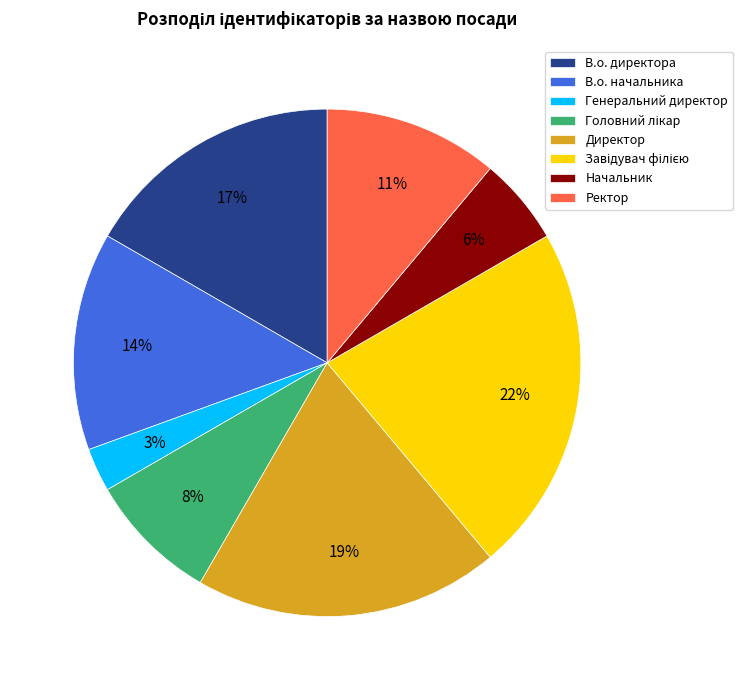

Does any single category account for the majority?

No